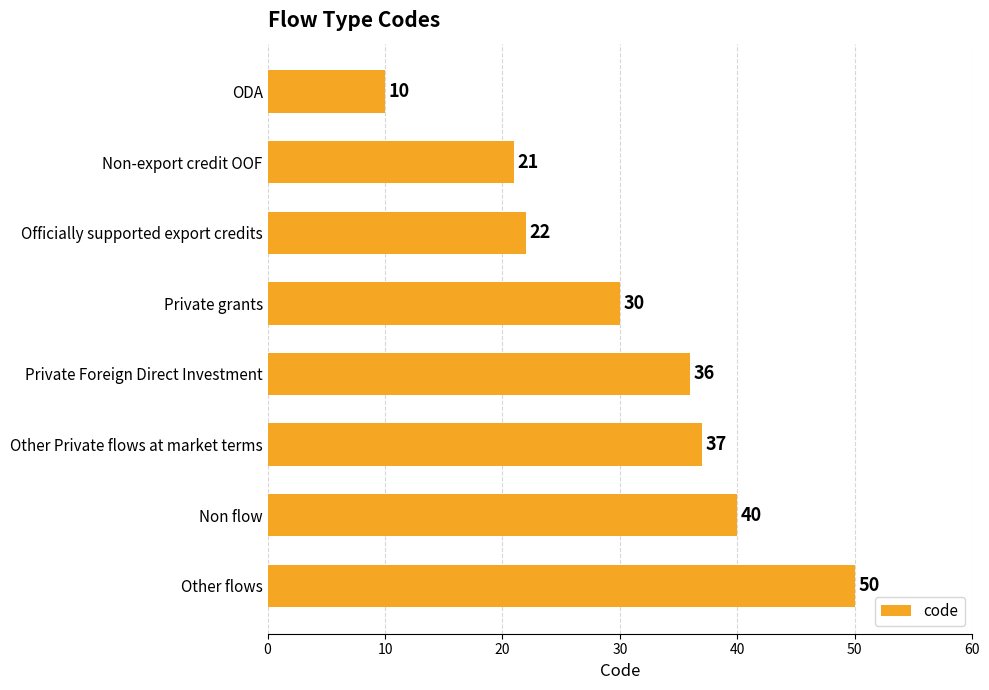

The value at Other flows is 50. True or false?

True